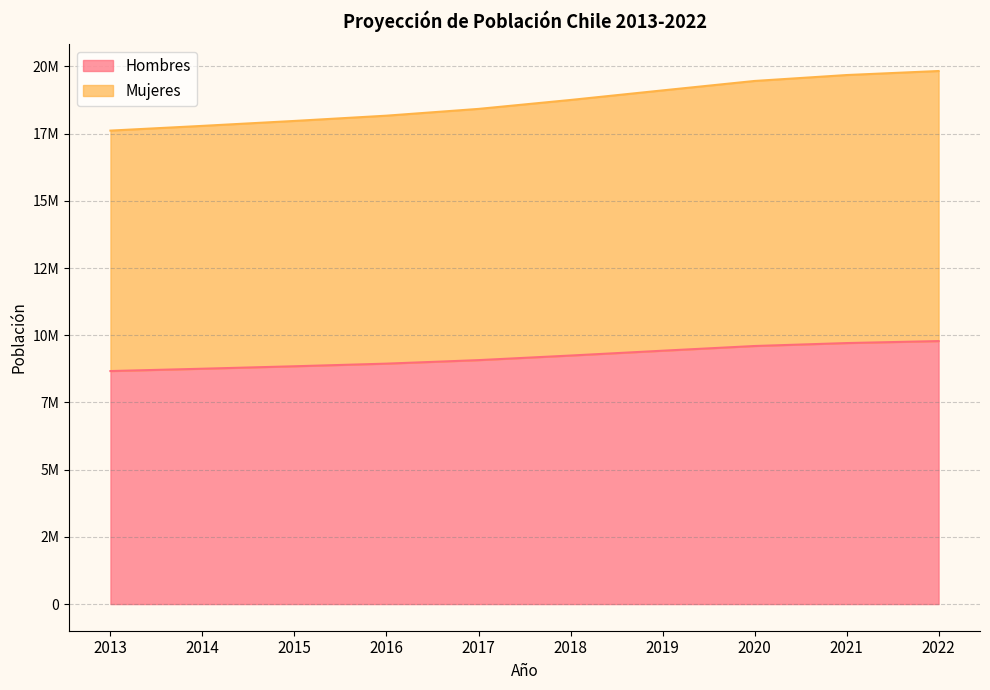

Reading left to right, transcribe all the data shown in this chart.

Hombres: 2013=8667644	2014=8754428	2015=8845449	2016=8943482	2017=9074217	2018=9244484	2019=9424139	2020=9599101	2021=9708512	2022=9782978
Mujeres: 2013=17611902	2014=17787617	2015=17971423	2016=18167147	2017=18419192	2018=18751405	2019=19107216	2020=19458310	2021=19678363	2022=19828563